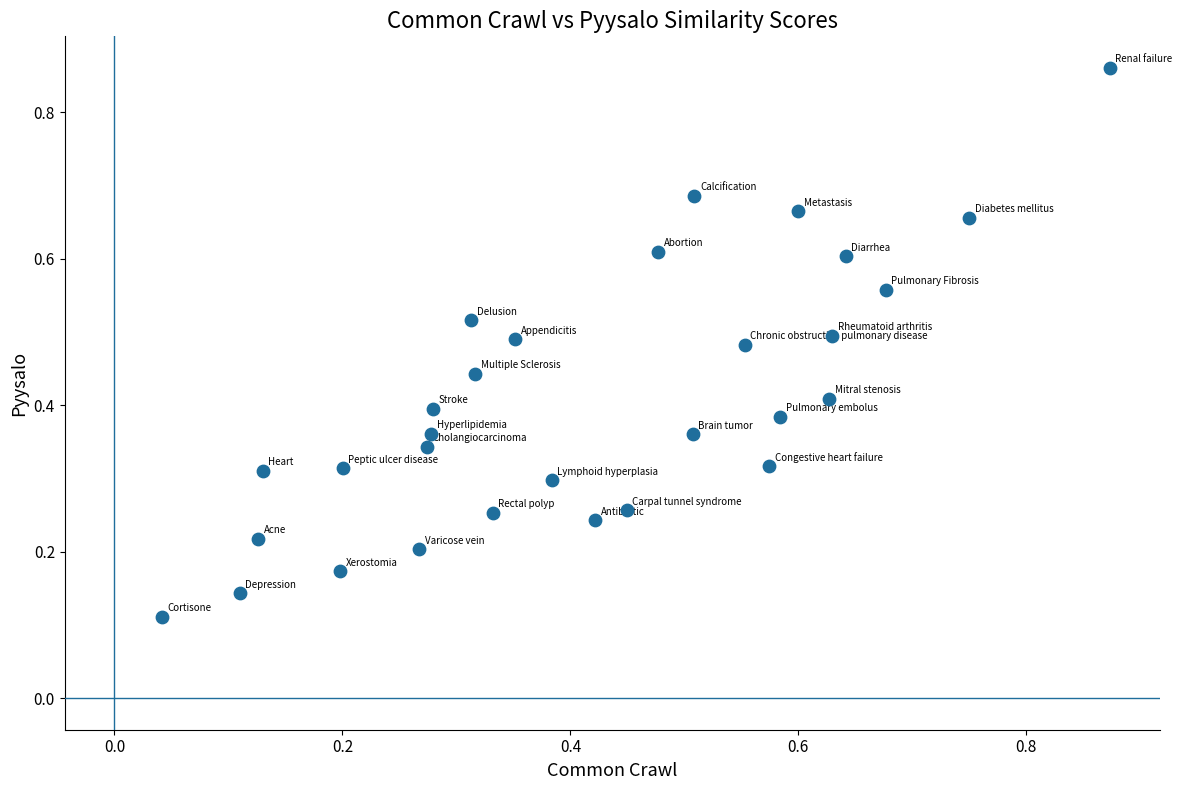

What is the range of X values (max minus min)?

0.8